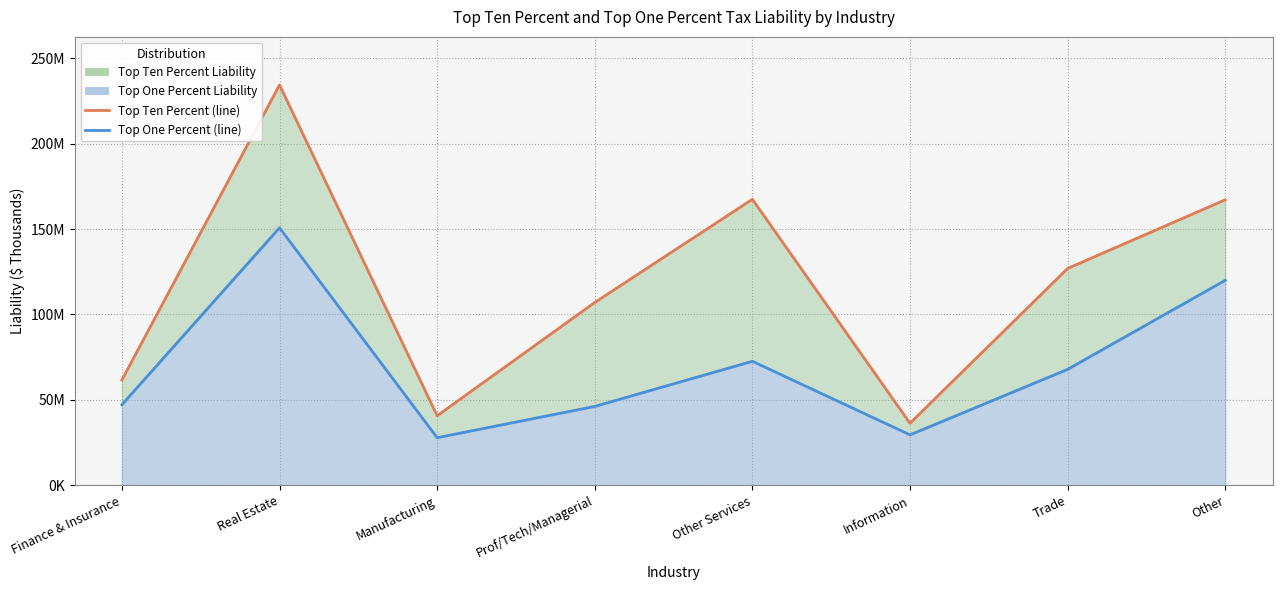

At which label is Top One Percent Liability (line) closest to 89304985?

Other Services